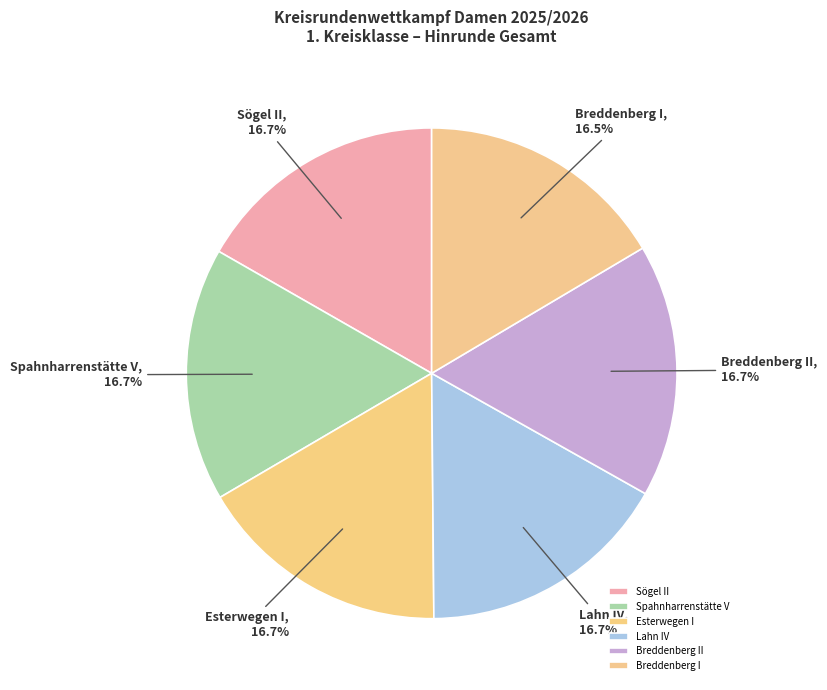

Does Breddenberg I account for over 50% of the chart?

No